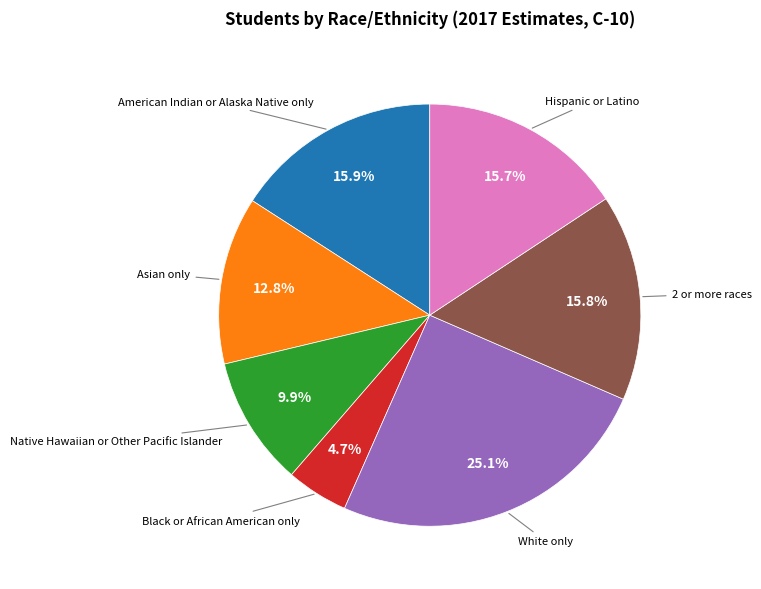

Is there a majority slice in this chart?

No